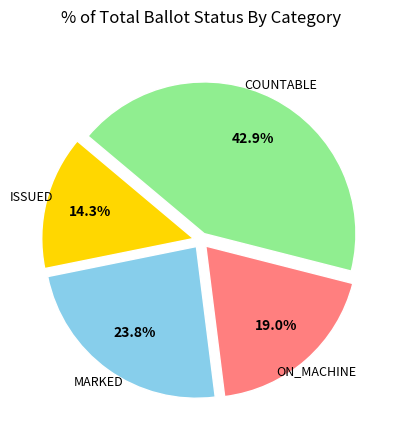

Does any single category account for the majority?

No